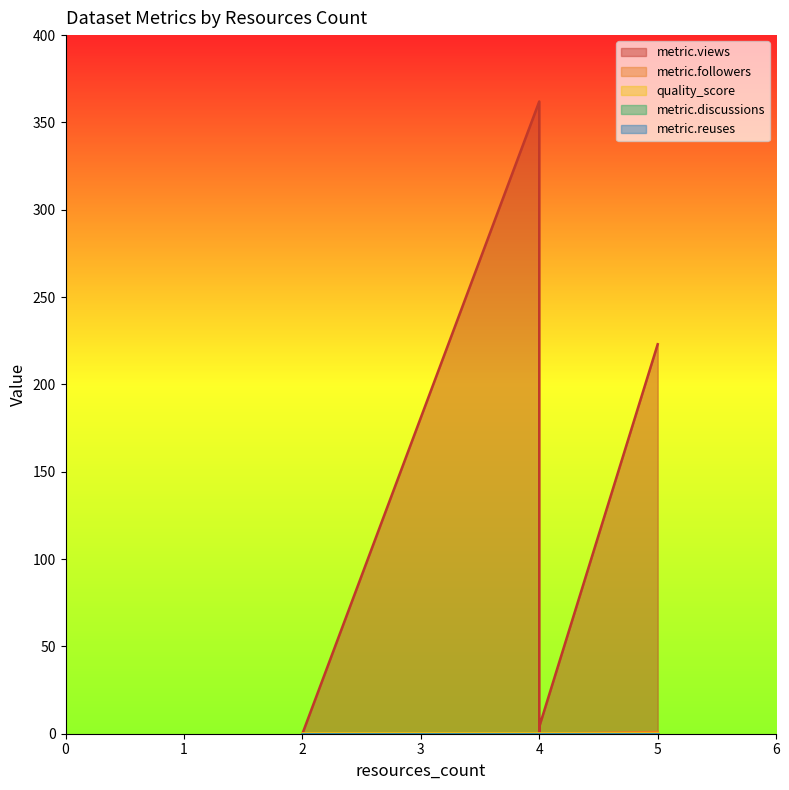

Between which two adjacent categories do metric.followers and quality_score first intersect?

4 and 5